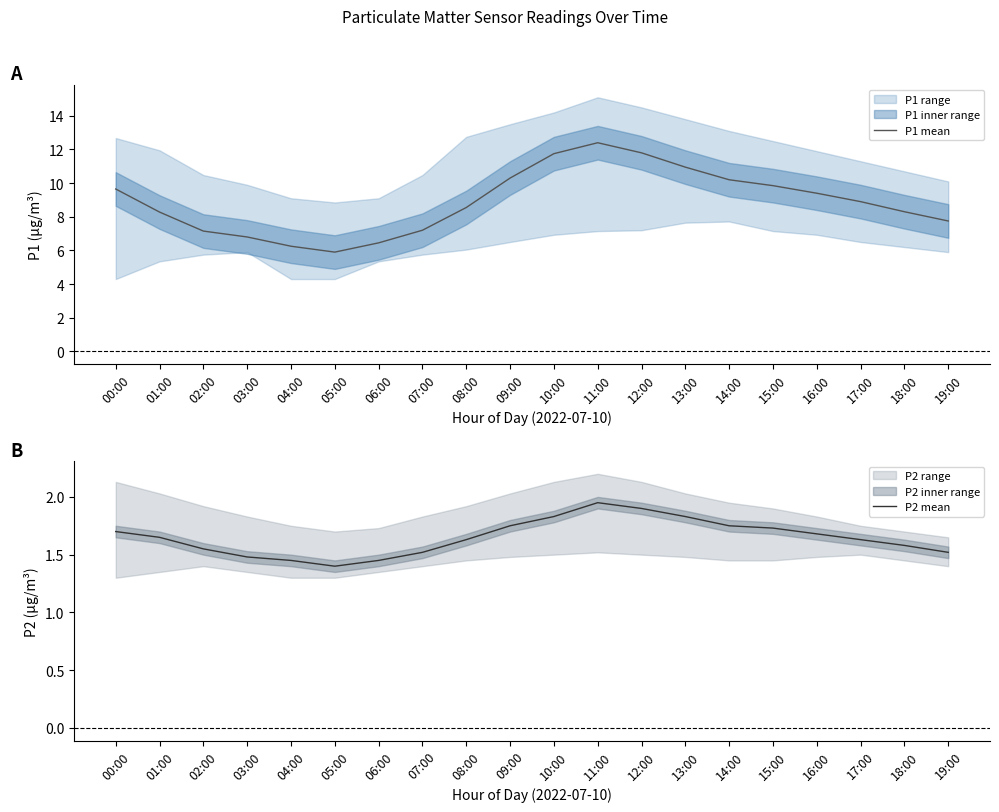

True or false: P2 mean and P1 mean intersect in this chart.

False